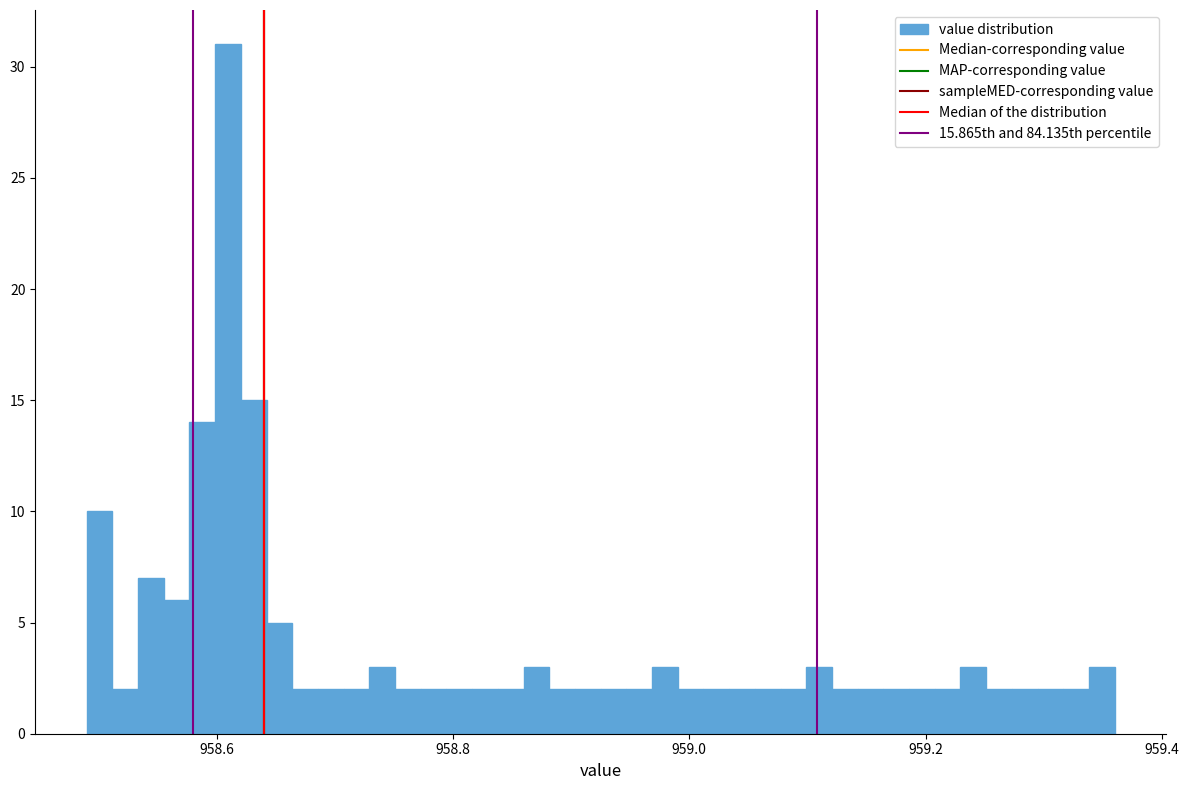

Around what value on the x-axis is the tallest bar? Give the approximate position of its centre, as read against the axis.

958.60